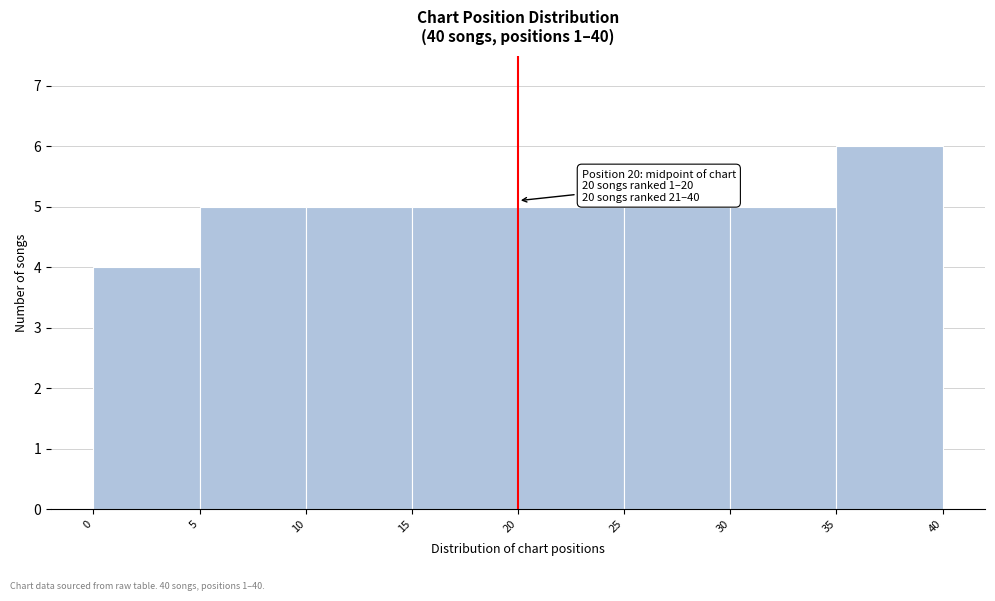

Which range on the x-axis has the tallest bar?

35 to 40